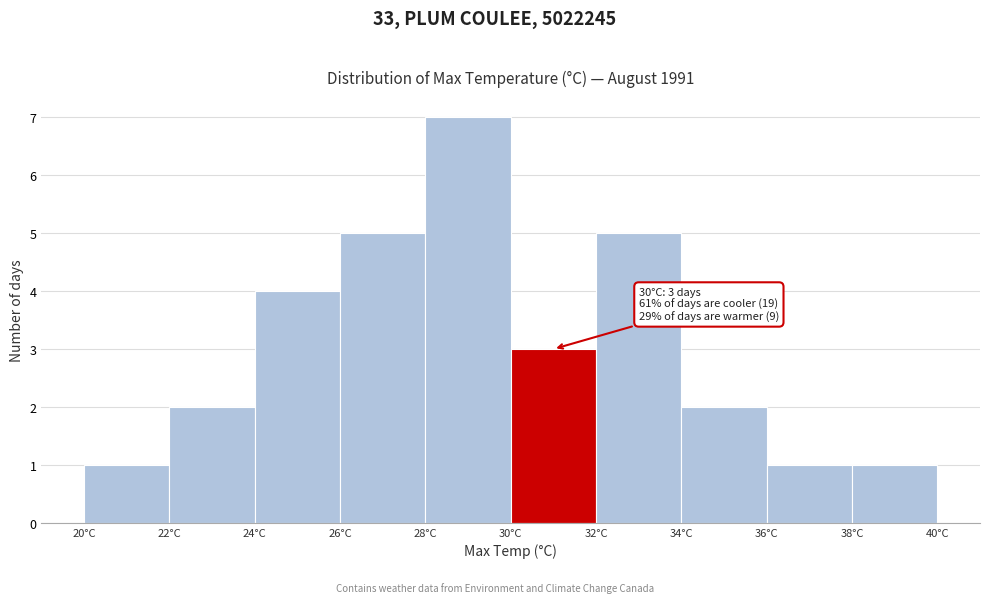

Which range on the x-axis has the tallest bar?

28 to 30